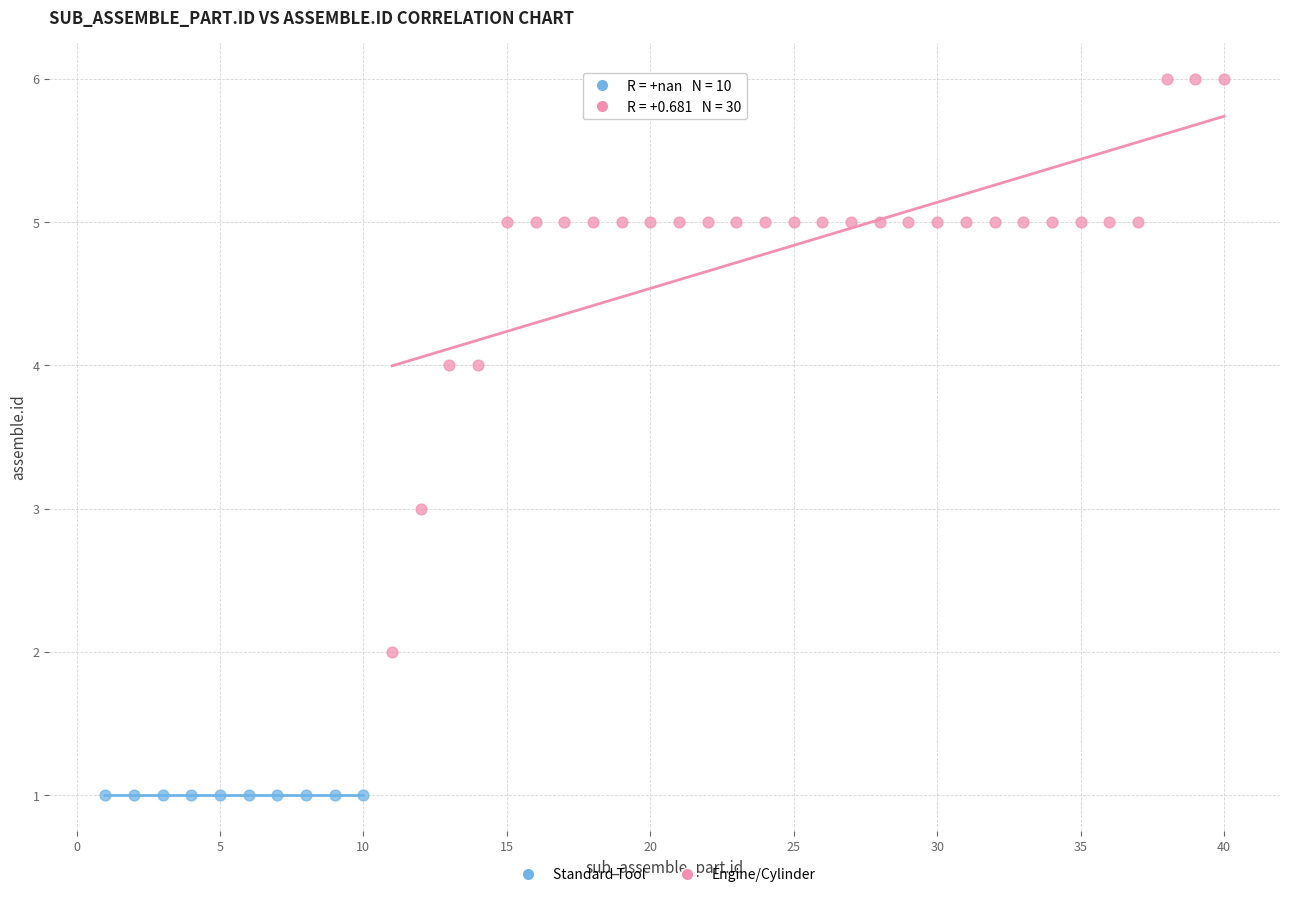

Which series reaches the minimum Y coordinate?

Standard Tool